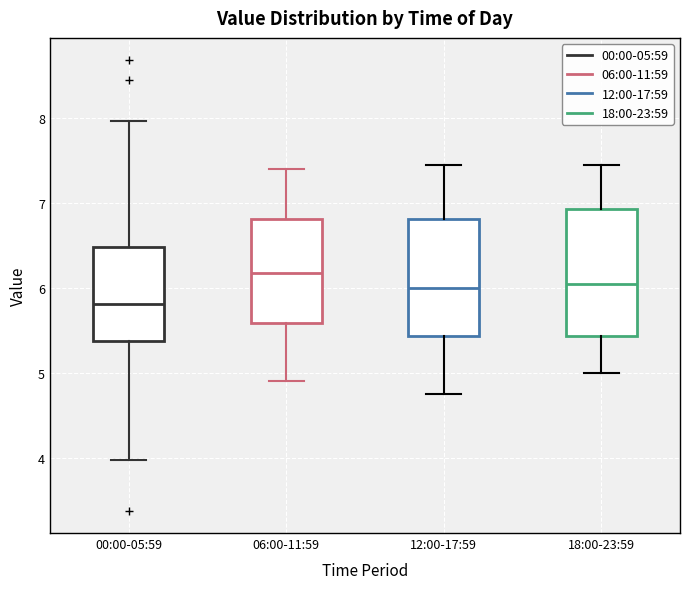

Reading left to right, read every box against the y-axis: the position of its median line, the range the box covers, and the ends of its whiskers. The values are not printed on the chart, so give them approximately, as read against the axis.

00:00-05:59: median 5.8, box 5.4 to 6.5, whiskers 4.0 to 8.0
06:00-11:59: median 6.2, box 5.6 to 6.8, whiskers 4.9 to 7.4
12:00-17:59: median 6.0, box 5.4 to 6.8, whiskers 4.8 to 7.5
18:00-23:59: median 6.1, box 5.4 to 6.9, whiskers 5.0 to 7.5